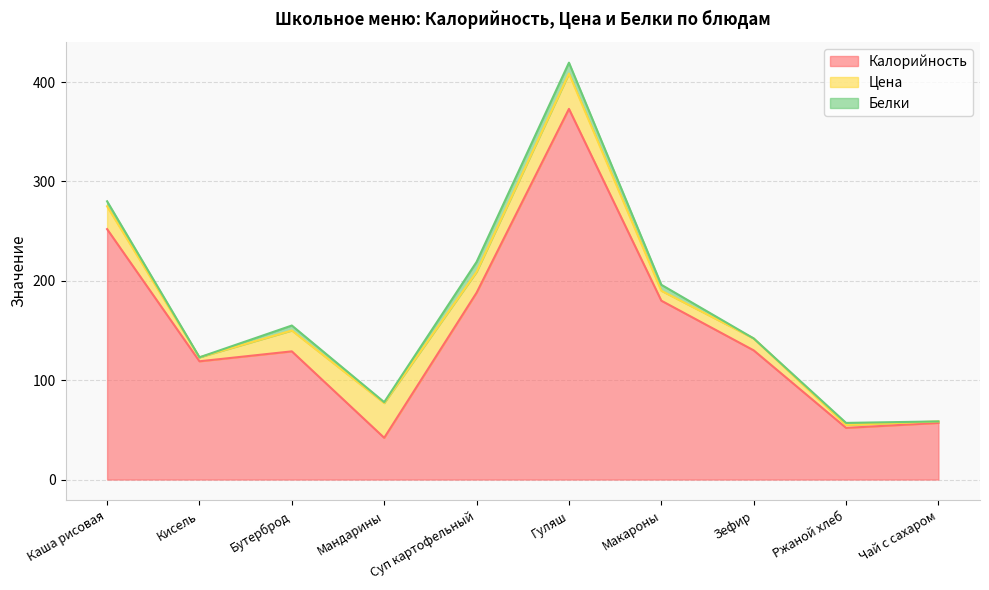

The value of Цена at Бутерброд is 21.0. True or false?

True